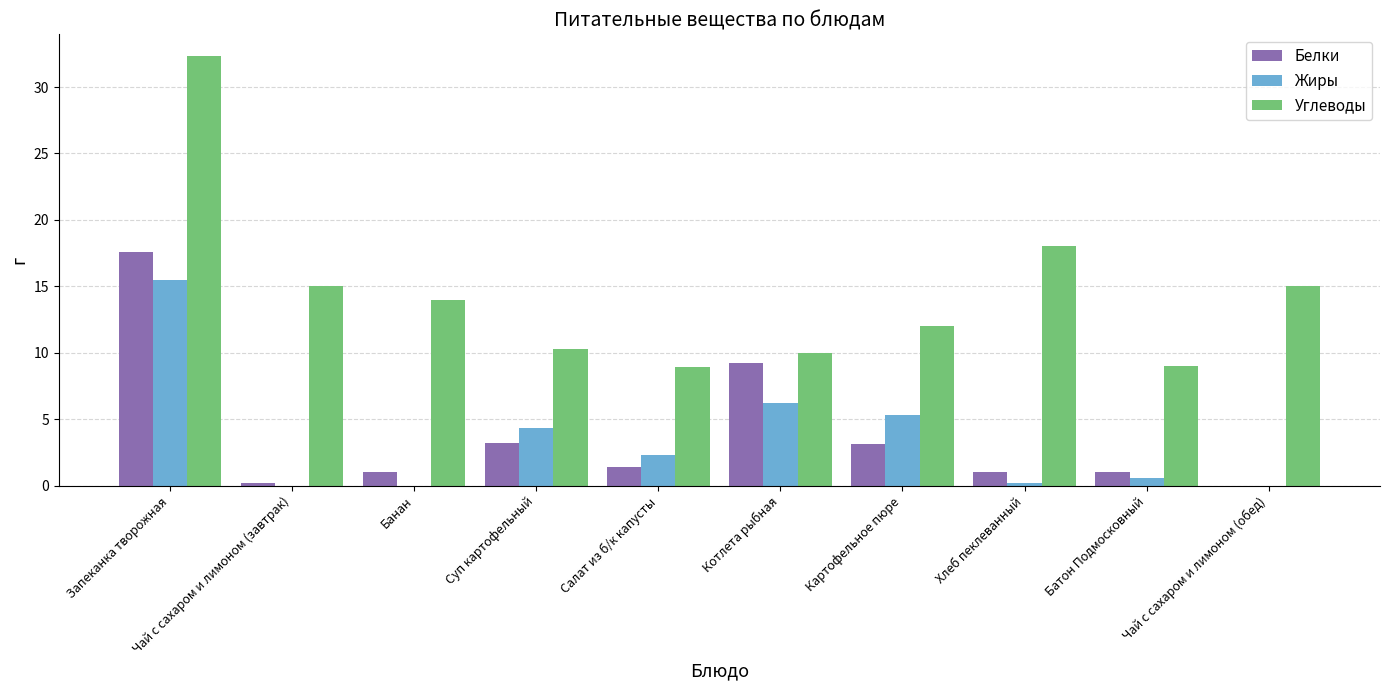

Which series changed the most between Запеканка творожная and Салат из б/к капусты?

Углеводы